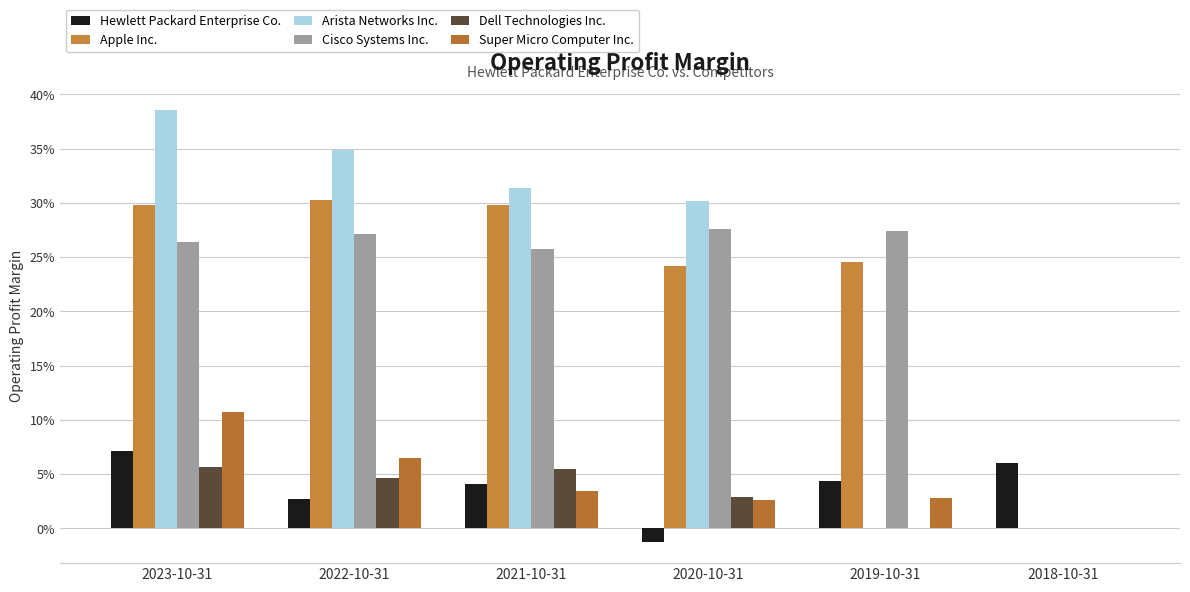

Are the bars horizontal?

No